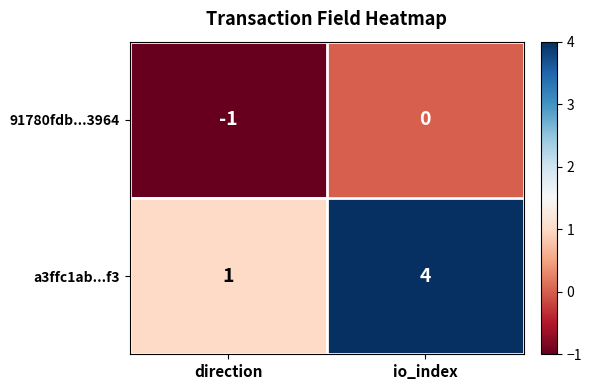

What is the greatest value displayed?

4